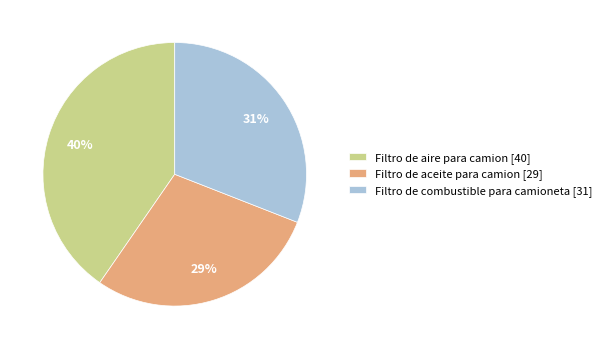

To the nearest percent, what is the combined percentage of Filtro de aceite para camion and Filtro de combustible para camioneta?

60%